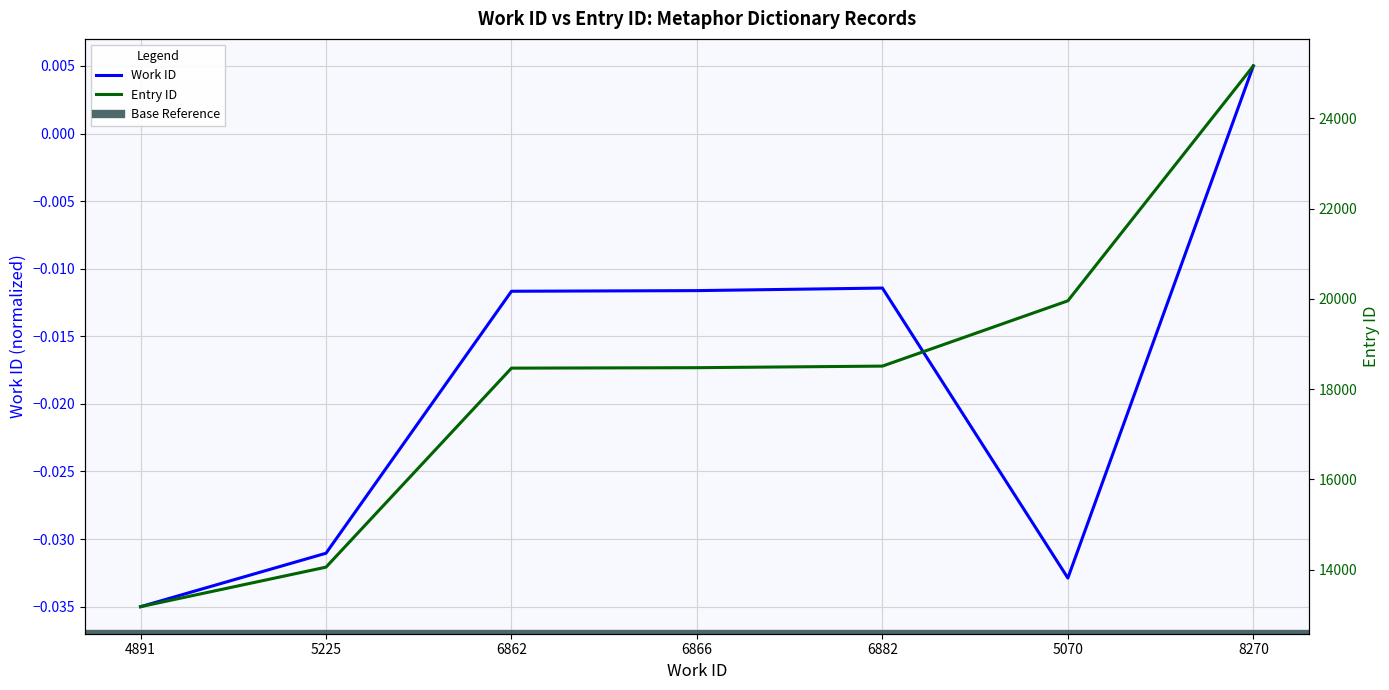

True or false: id has more than 2 points higher than both neighbors.

False